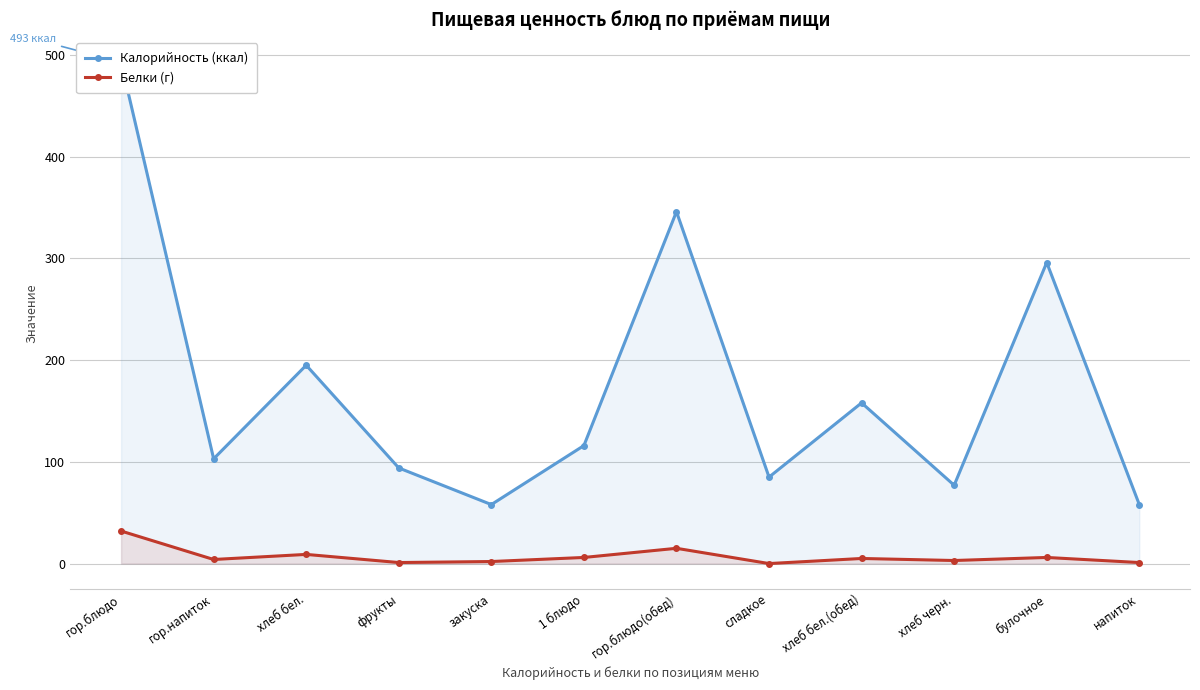

How many values in the Калорийность (ккал) series are below 116?

6